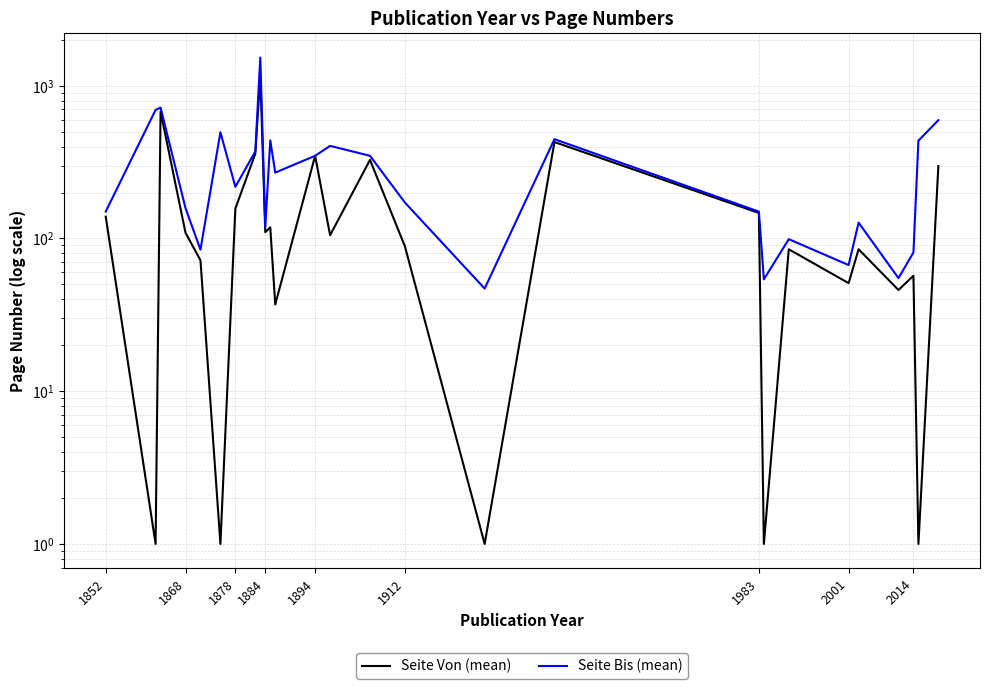

What is the maximum value shown in the chart?

1531.0